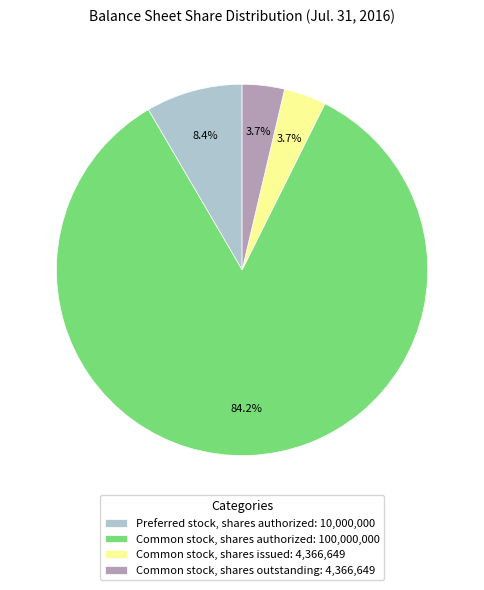

Combined, do Common stock, shares outstanding: 4,366,649 and Common stock, shares issued: 4,366,649 account for over 50%?

No